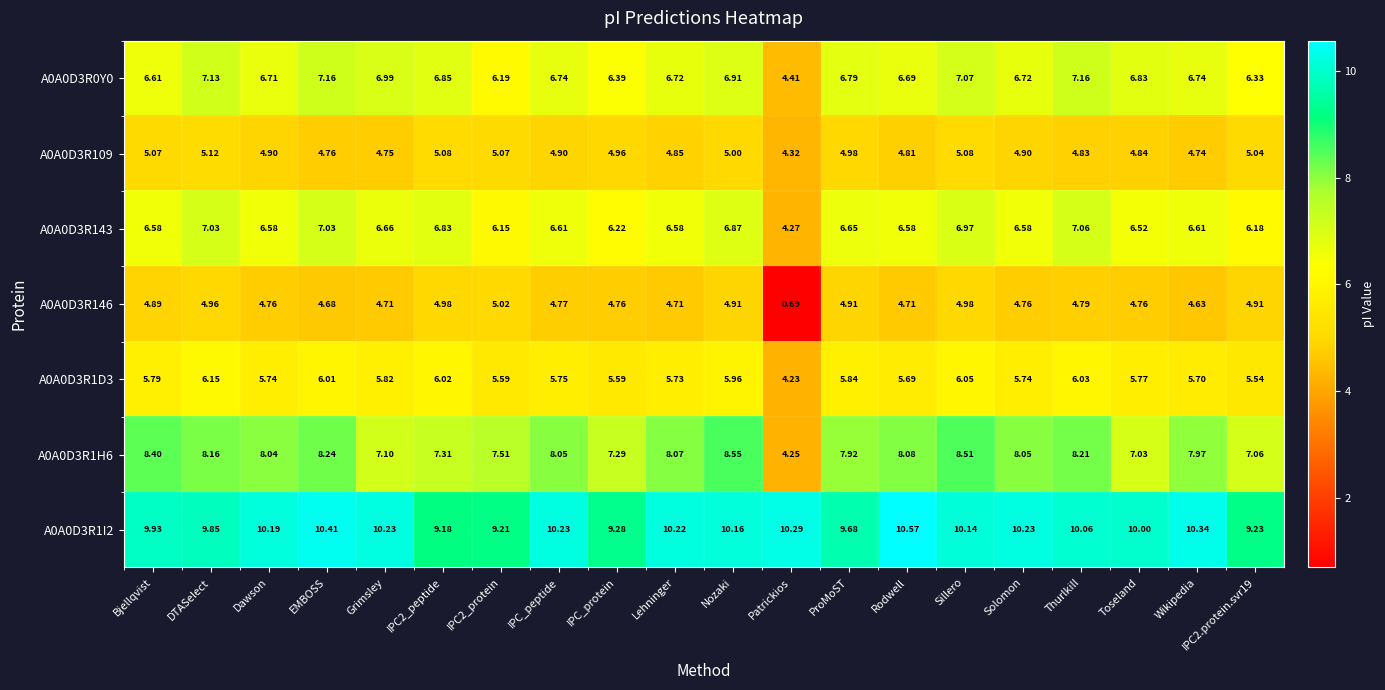

Which category has the highest value across all series?

Rodwell